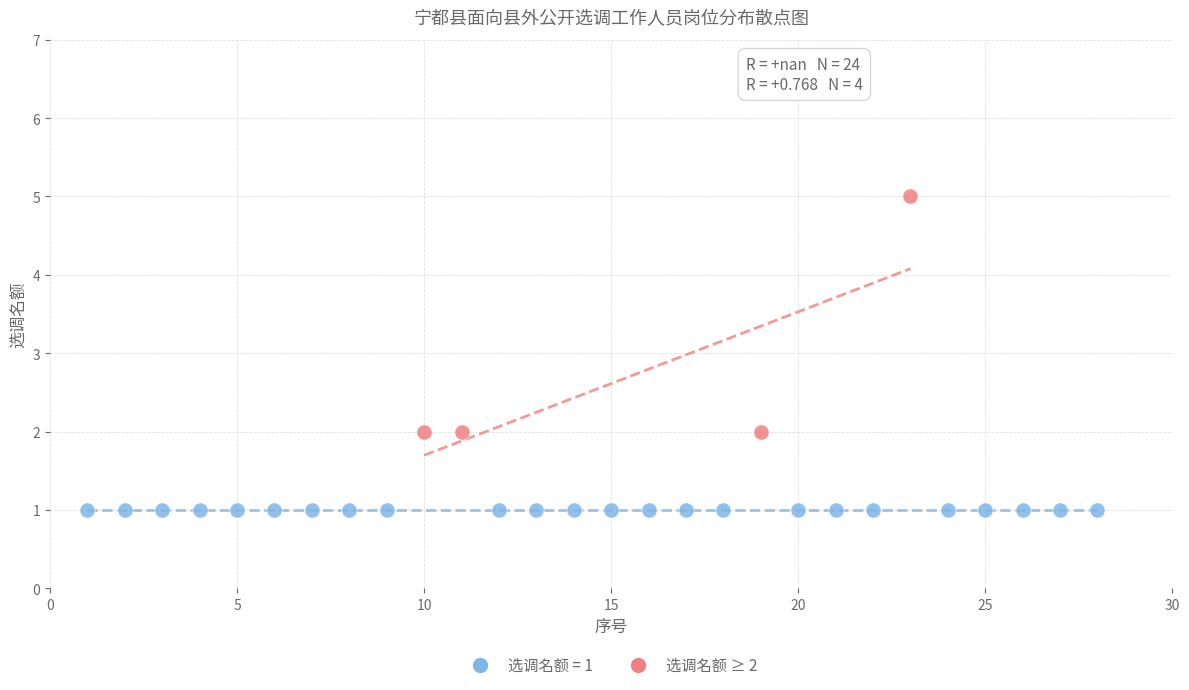

Which series reaches the maximum Y coordinate?

选调名额 ≥ 2